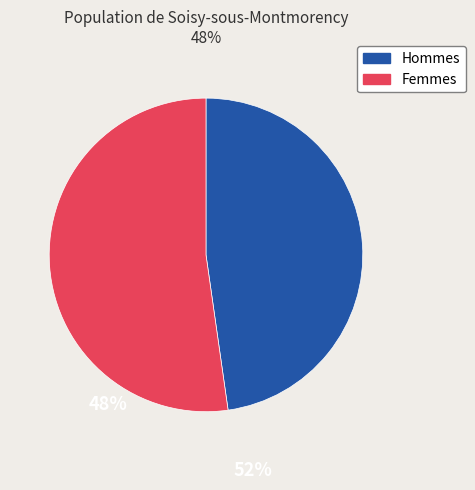

Is there any slice that represents more than half of the pie?

Yes